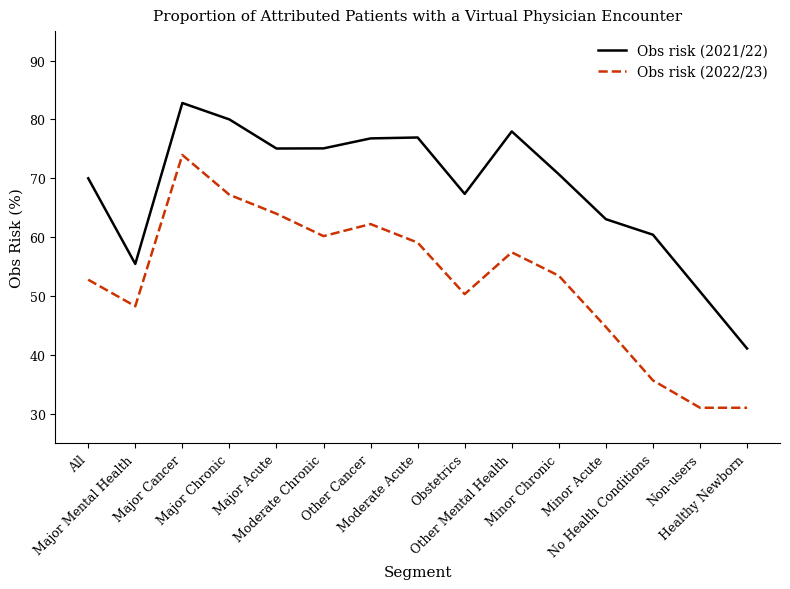

Which label corresponds to the largest value in the chart?

Major Cancer